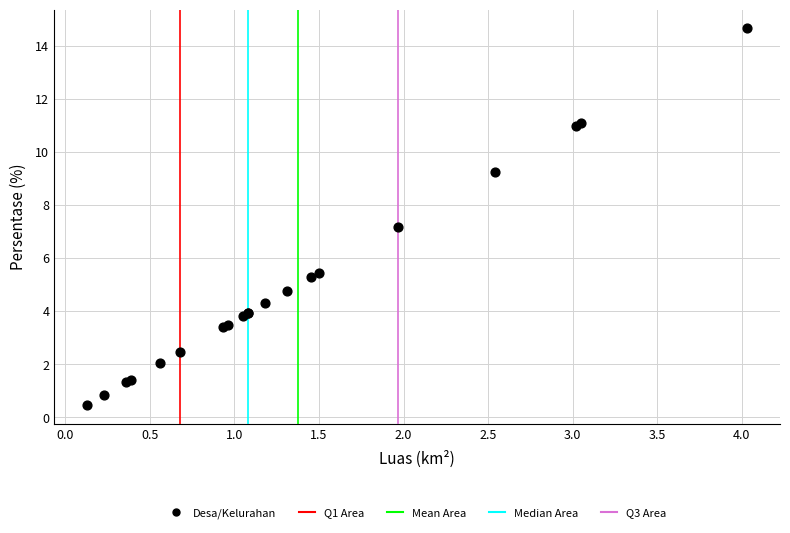

What Y value in the scatter plot is closest to 7?

7.2